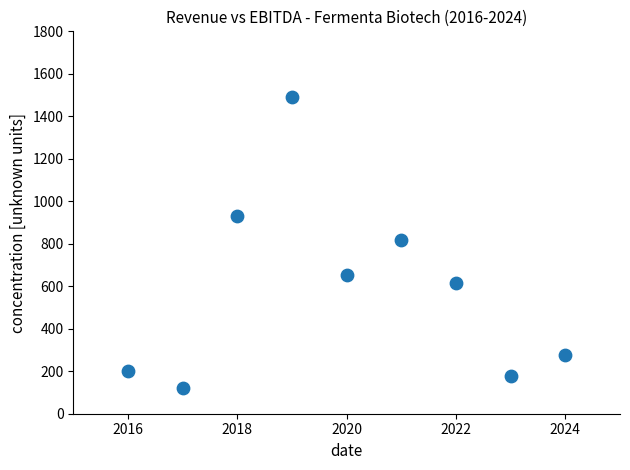

What is the average X value?

2020.0